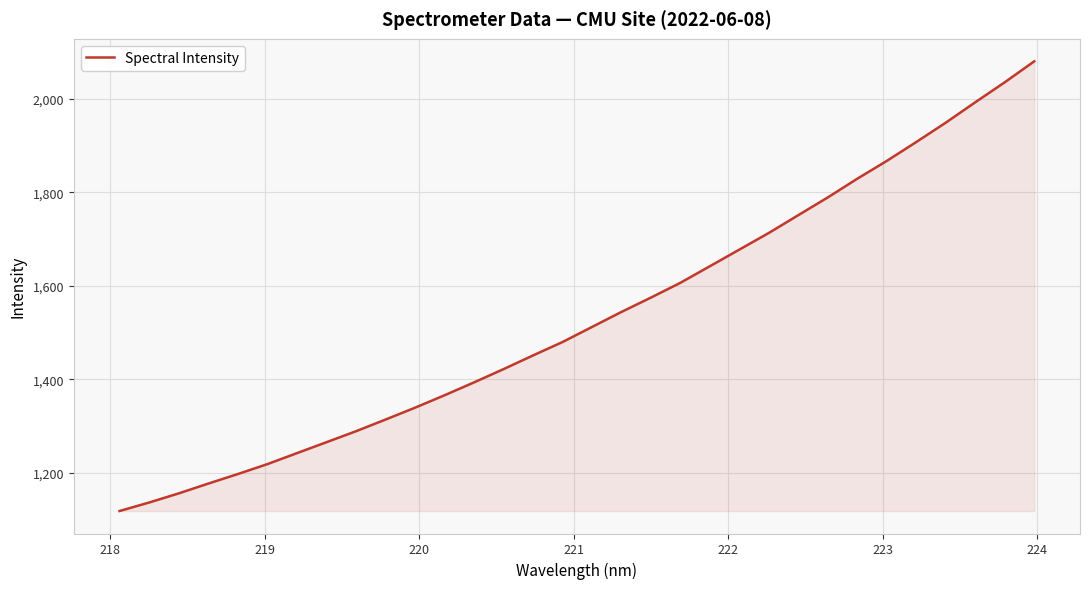

What is the minimum value shown in the chart?

1118.2